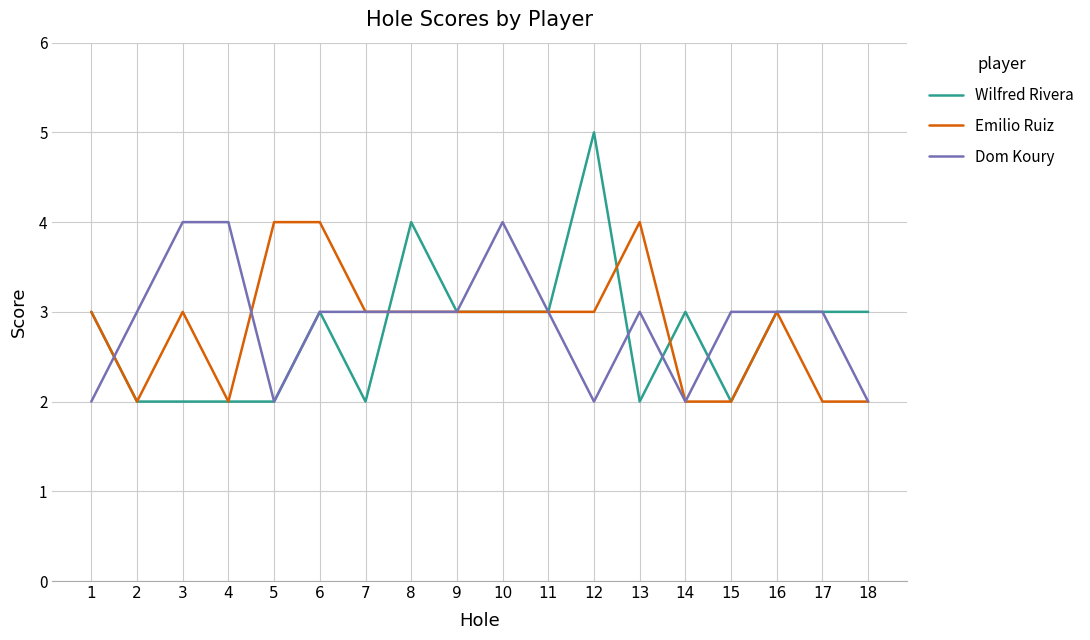

At which category does the chart reach its peak across all series?

12